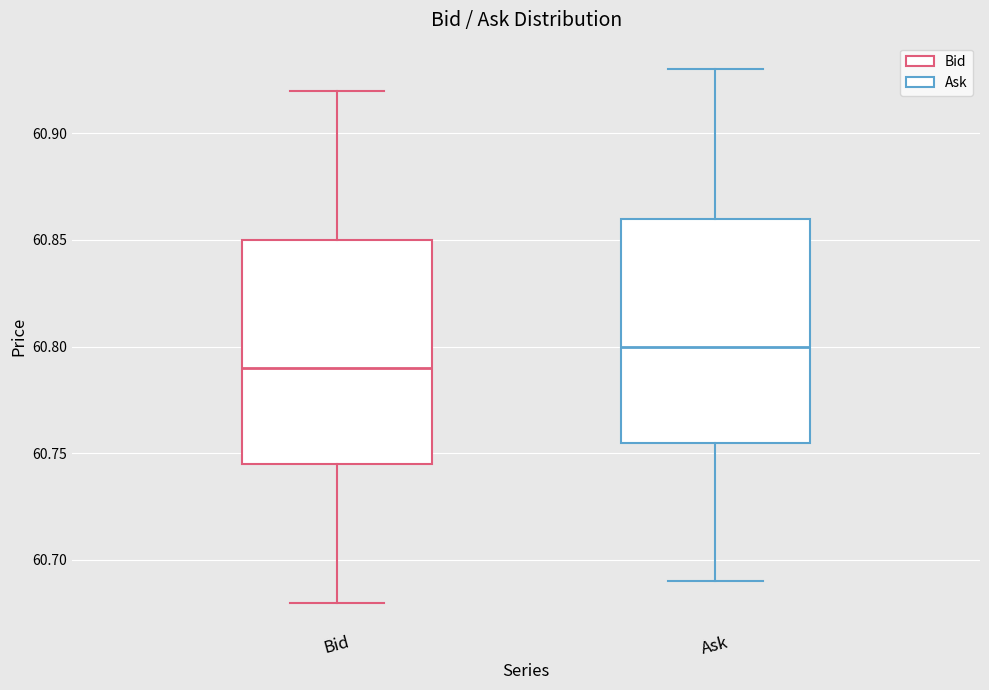

Which box has the lowest median line?

Bid